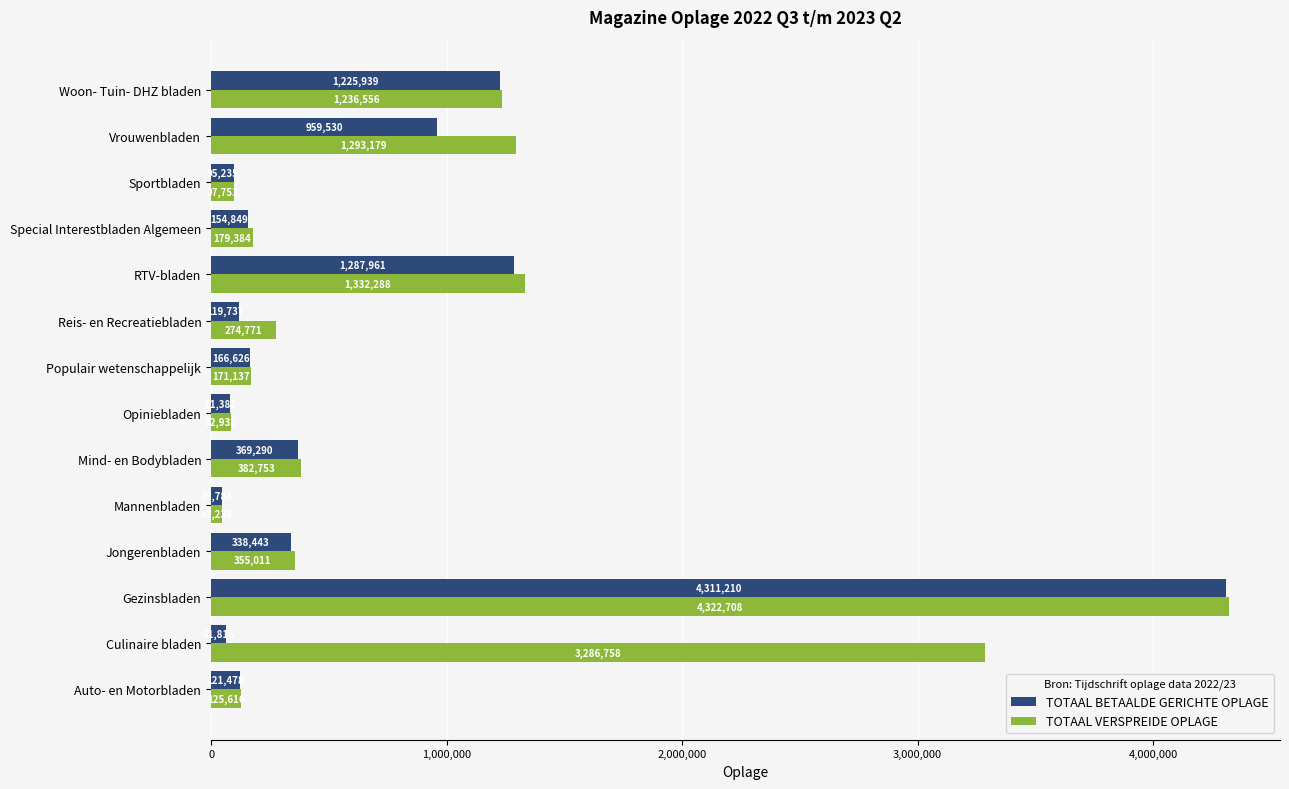

Which series has the widest spread of values?

TOTAAL VERSPREIDE OPLAGE